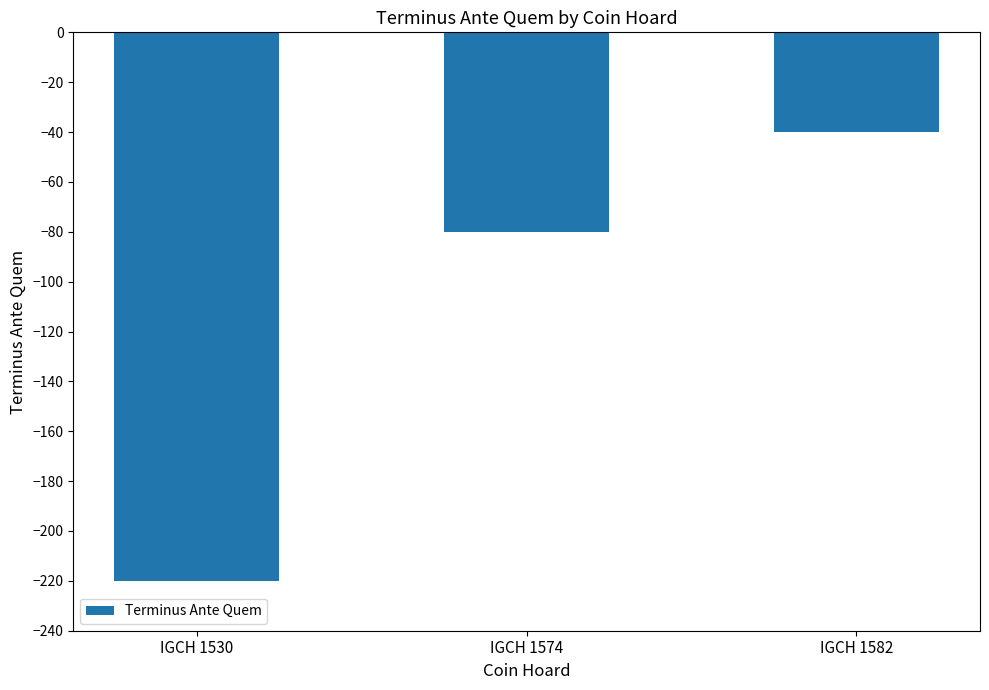

Reading left to right, list all the values displayed in this chart.

IGCH 1530=-220	IGCH 1574=-80	IGCH 1582=-40